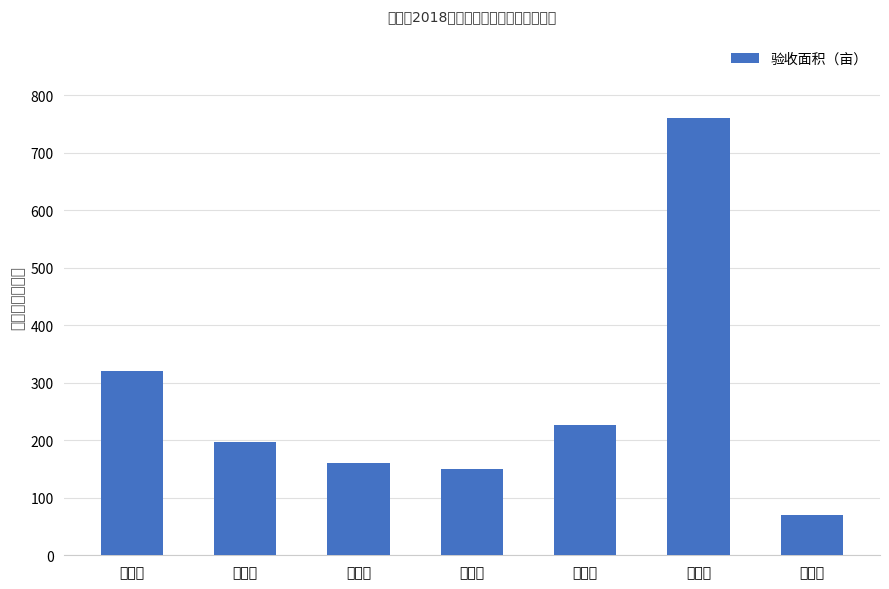

Reading left to right, what are all the values shown in this chart?

320.0	197.0	160.0	150.0	226.1	760.2	70.0